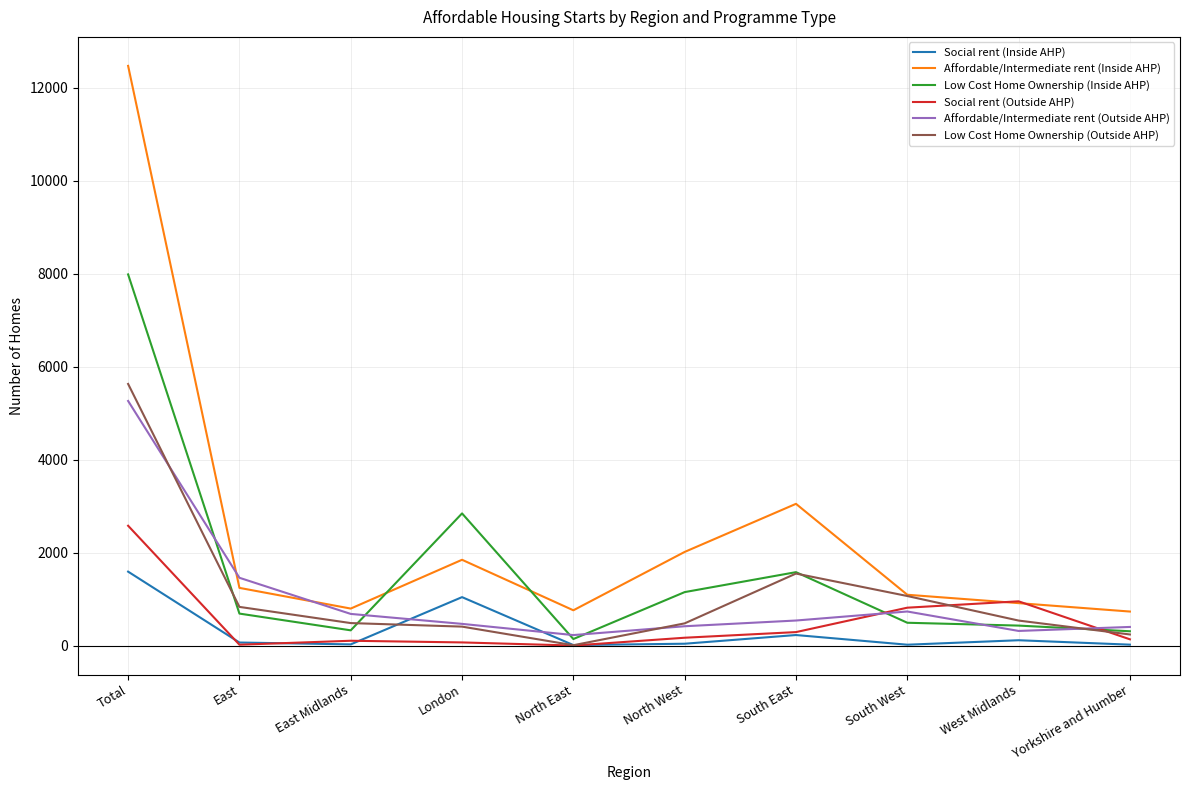

What are all the series names shown in the legend?

Social rent (Inside AHP), Affordable/Intermediate rent (Inside AHP), Low Cost Home Ownership (Inside AHP), Social rent (Outside AHP), Affordable/Intermediate rent (Outside AHP), Low Cost Home Ownership (Outside AHP)